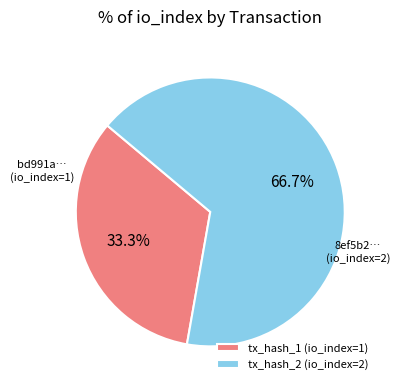

What percentage is NOT represented by tx_hash_2 (io_index=2)?

33.3%